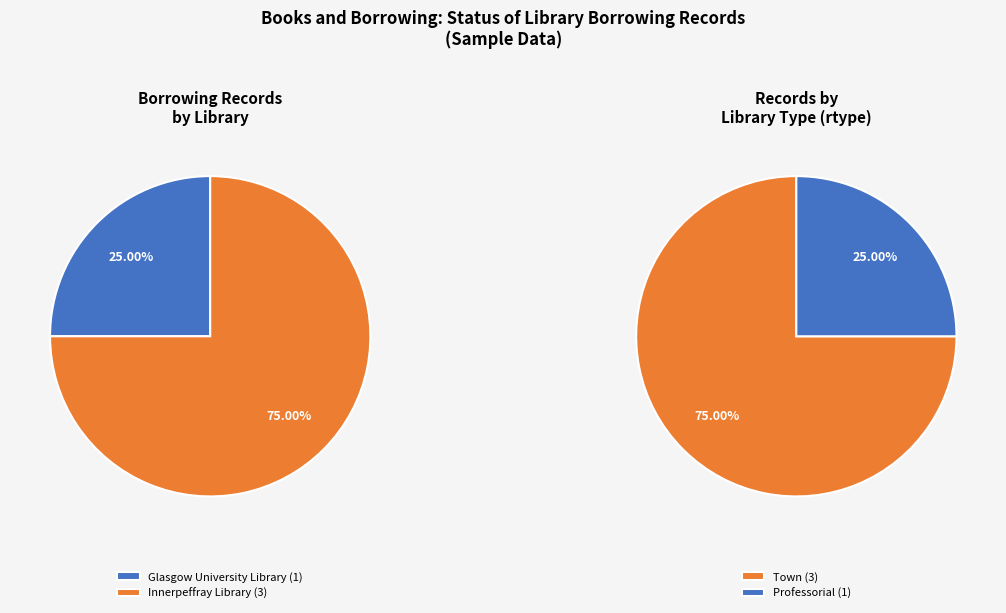

Does Glasgow University Library (lid=6) represent more than half of the total?

No